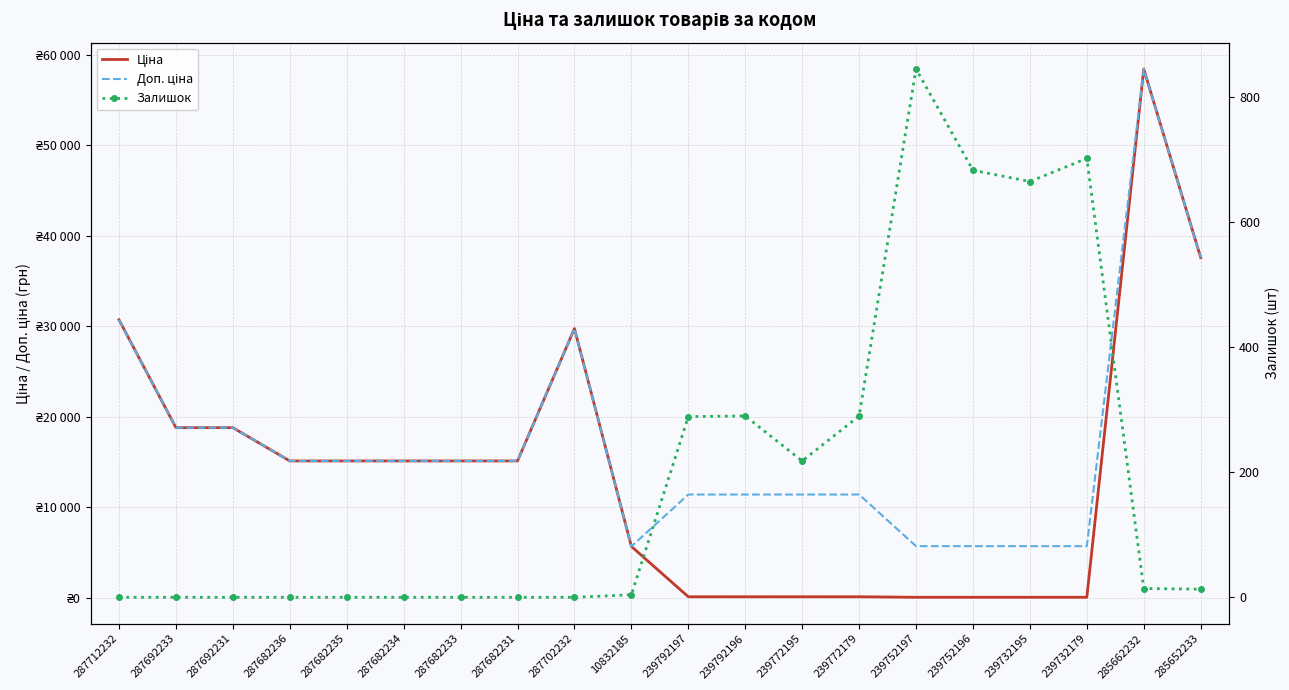

True or false: Доп. ціна and Ціна cross at least once.

False